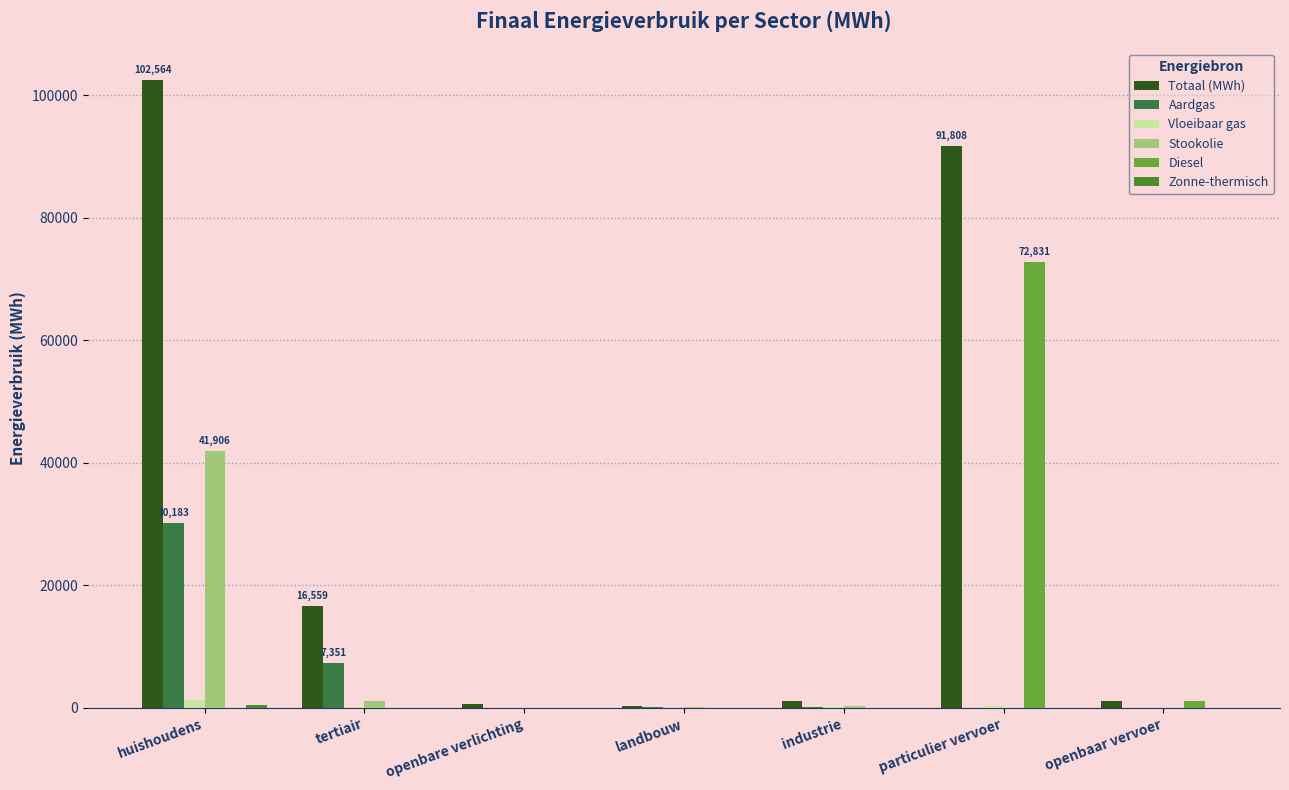

At which label is Diesel closest to 36415?

openbaar vervoer